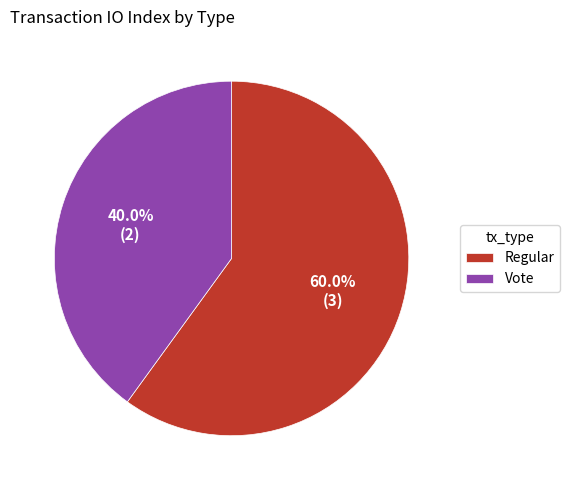

Combined, do Vote and Regular account for over 50%?

Yes